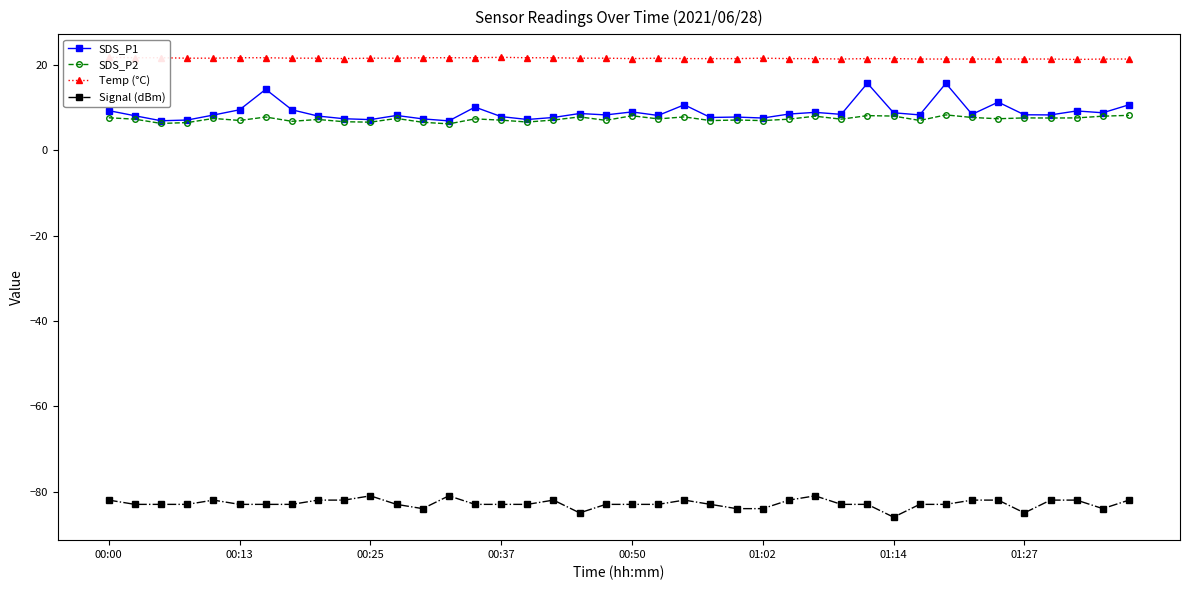

At which category is the sum across all series the highest?

32